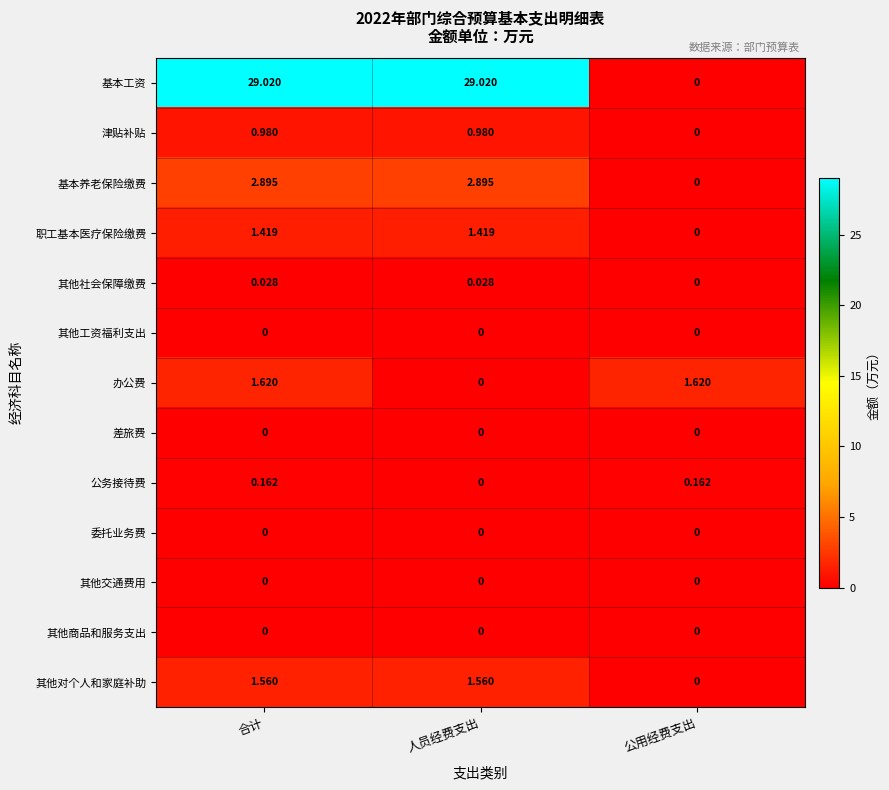

Where is 公务接待费 nearest to the value 0?

人员经费支出